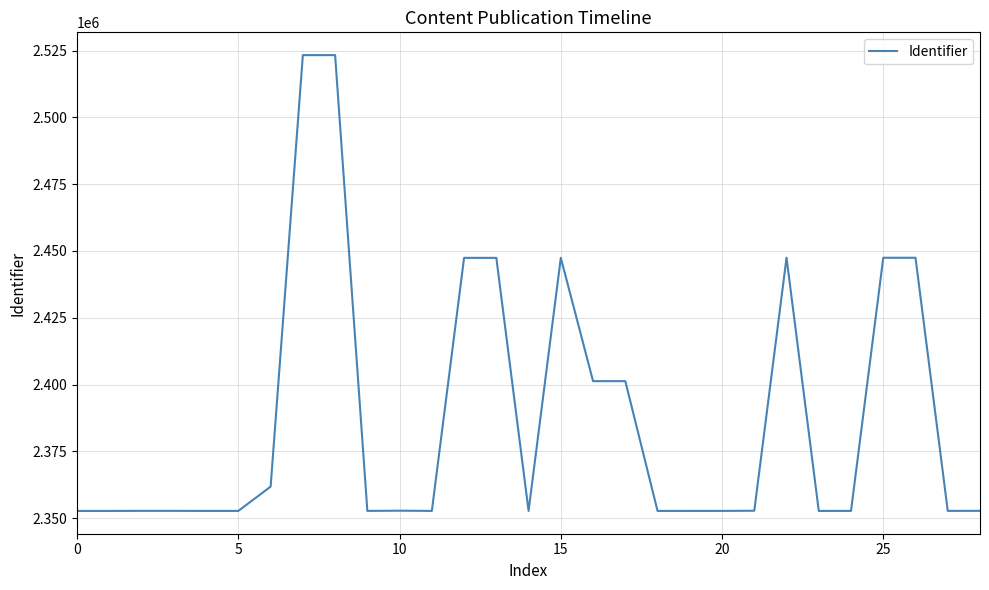

What is the greatest value displayed?

2523302